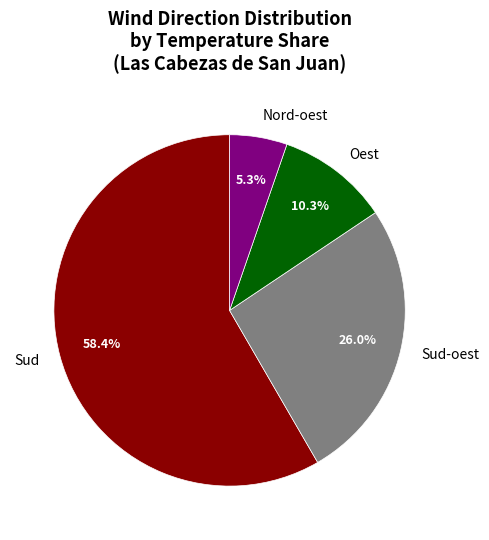

Which has a higher value, Oest or Nord-oest?

Oest